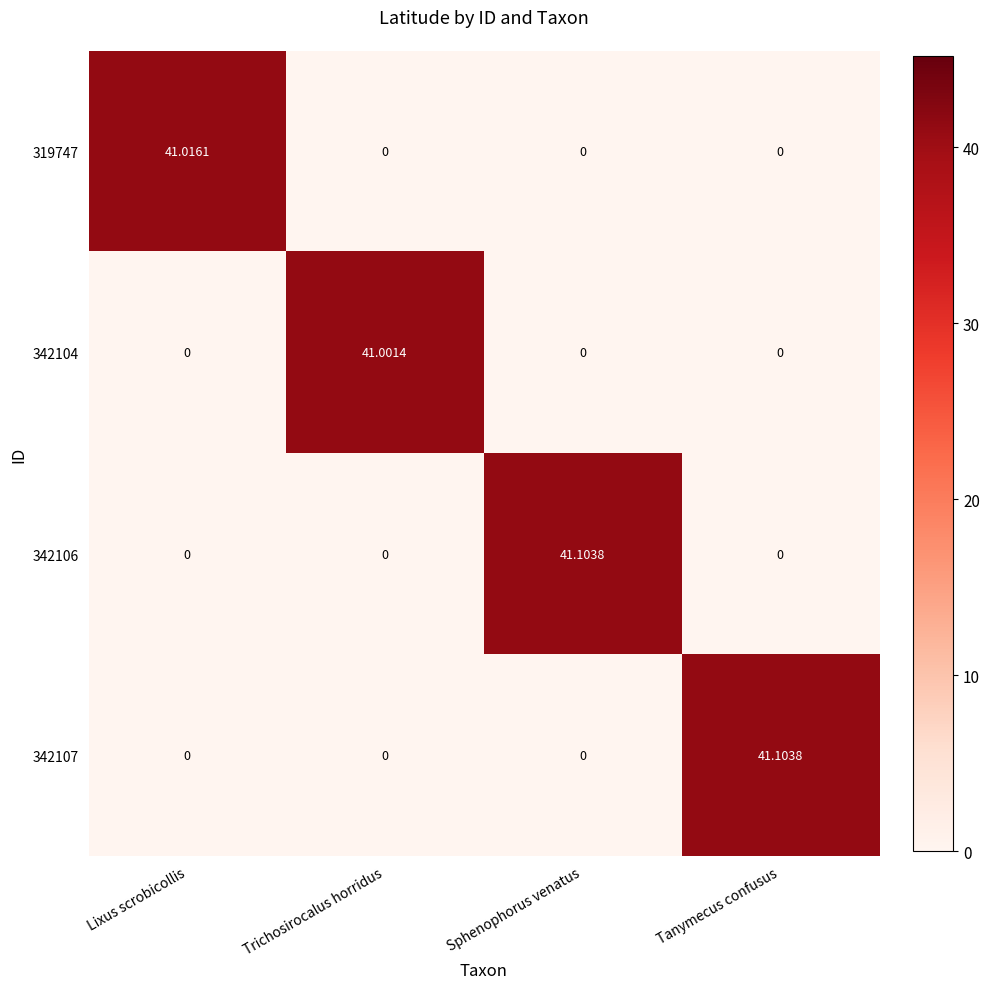

Between Trichosirocalus horridus and Sphenophorus venatus, which series saw the biggest shift?

342106